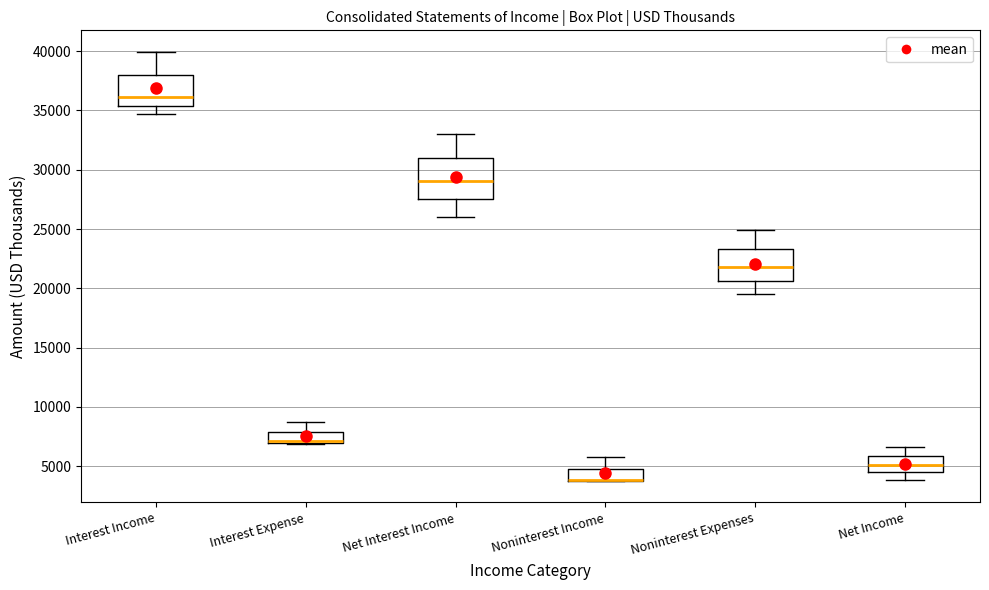

Which box is the tallest, from its lower edge to its upper edge?

Net Interest Income